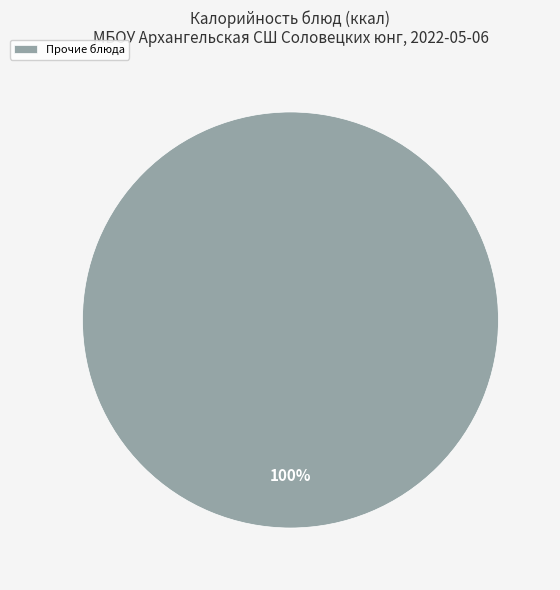

To the nearest percent, what percentage of the pie is Прочие блюда?

100%